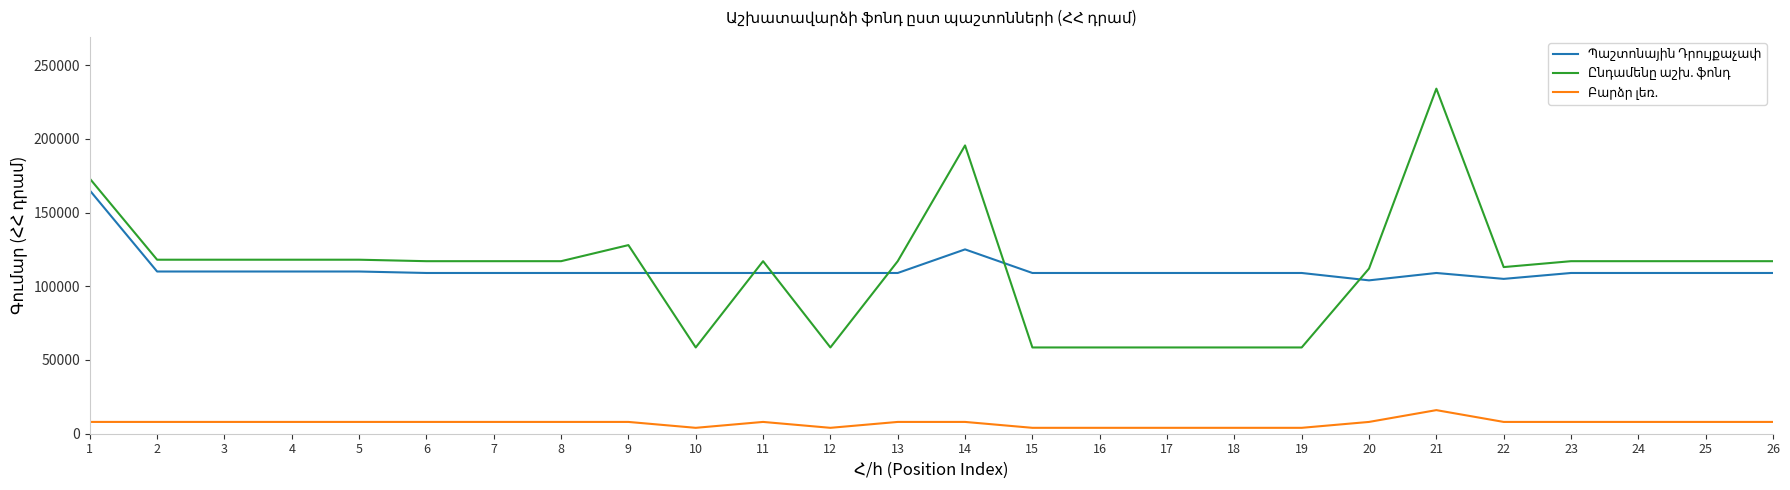

What is the total value across all series at 6?

234000